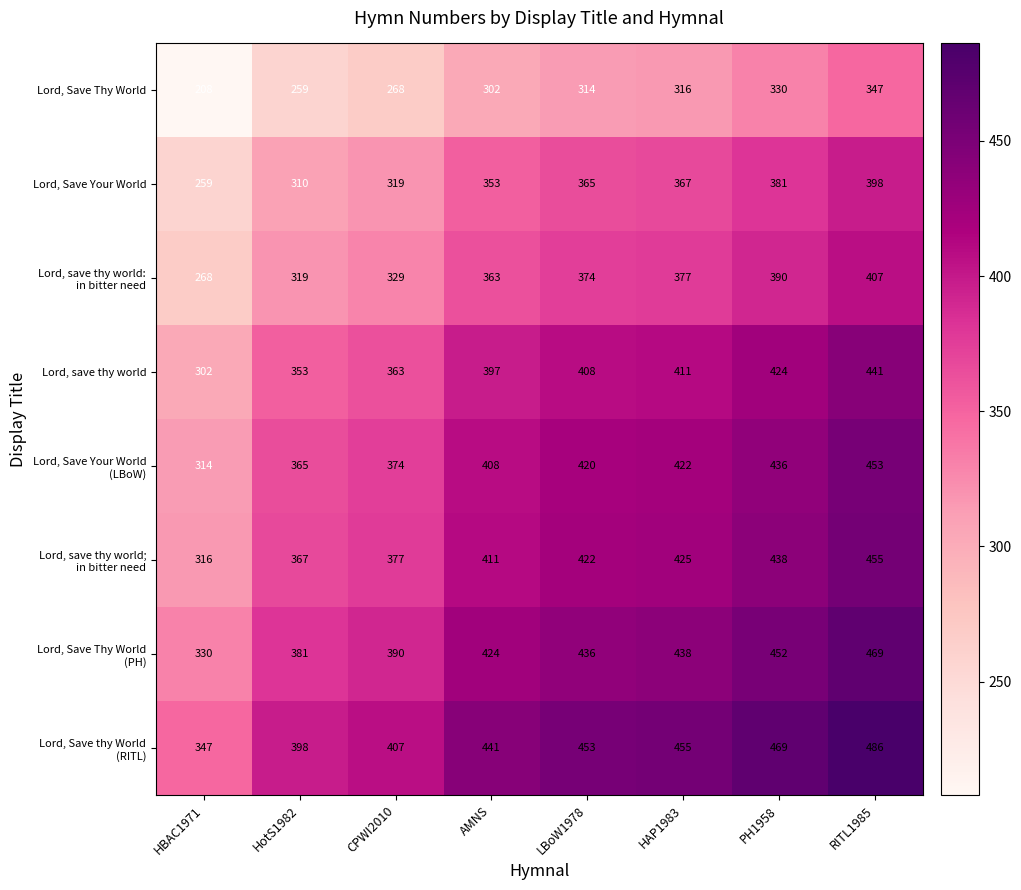

At how many categories does at least one series exceed 318?

8